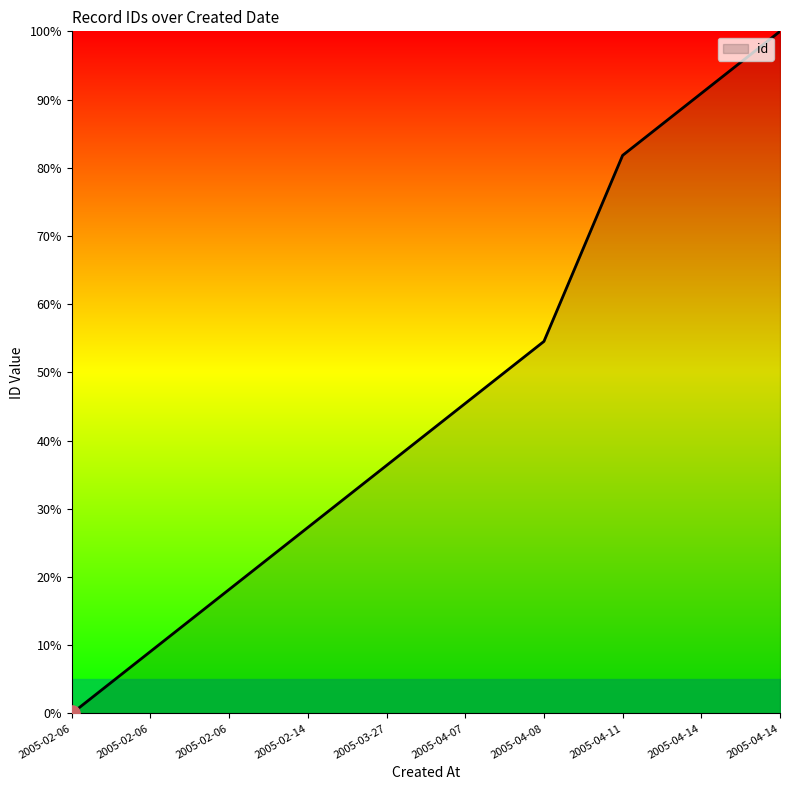

How many lines are shown in the chart?

1